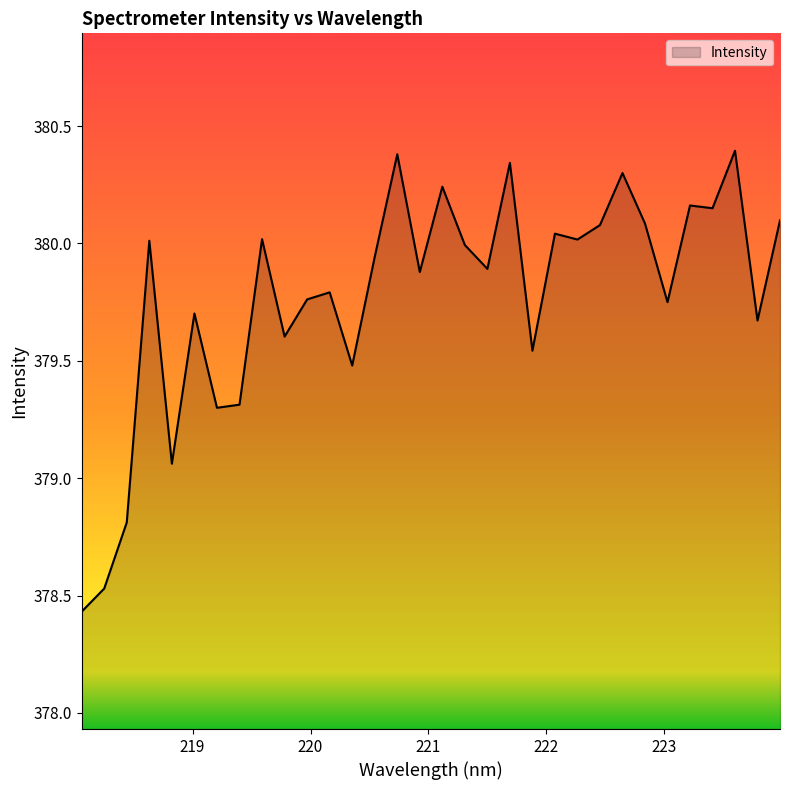

What is the difference between the maximum and minimum values?

2.0